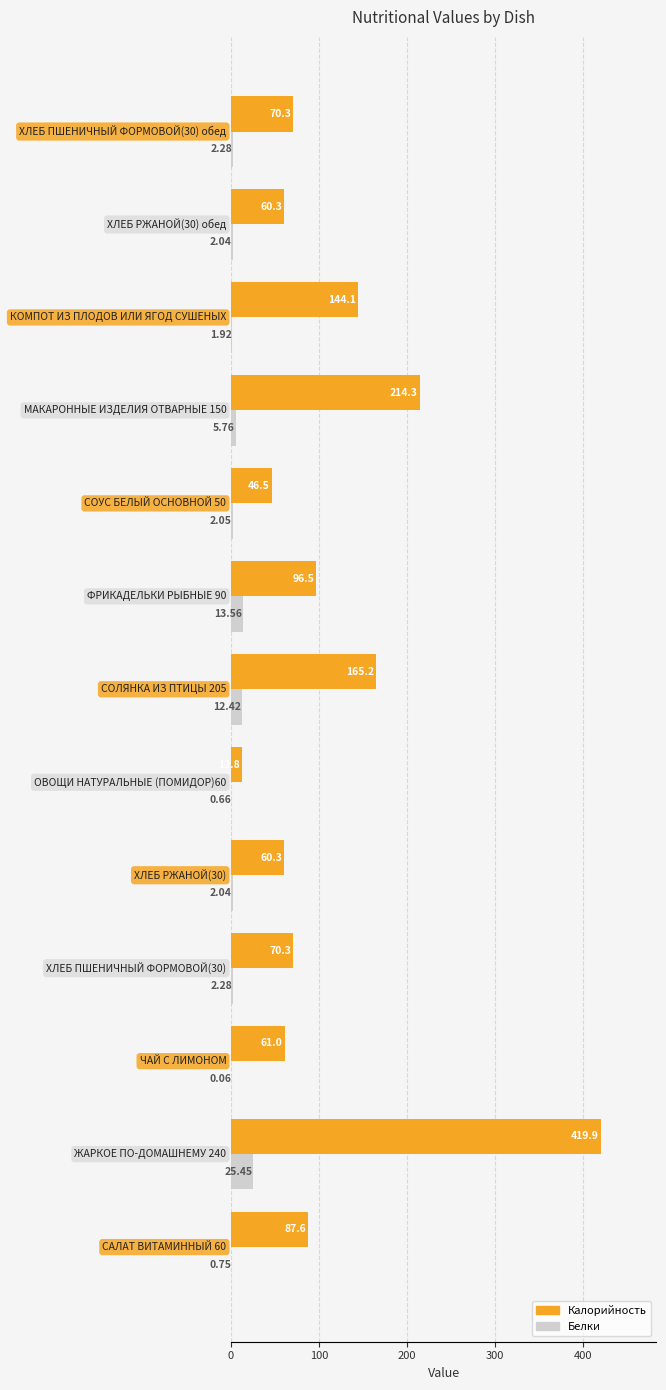

Which series has the largest total across all categories?

Калорийность